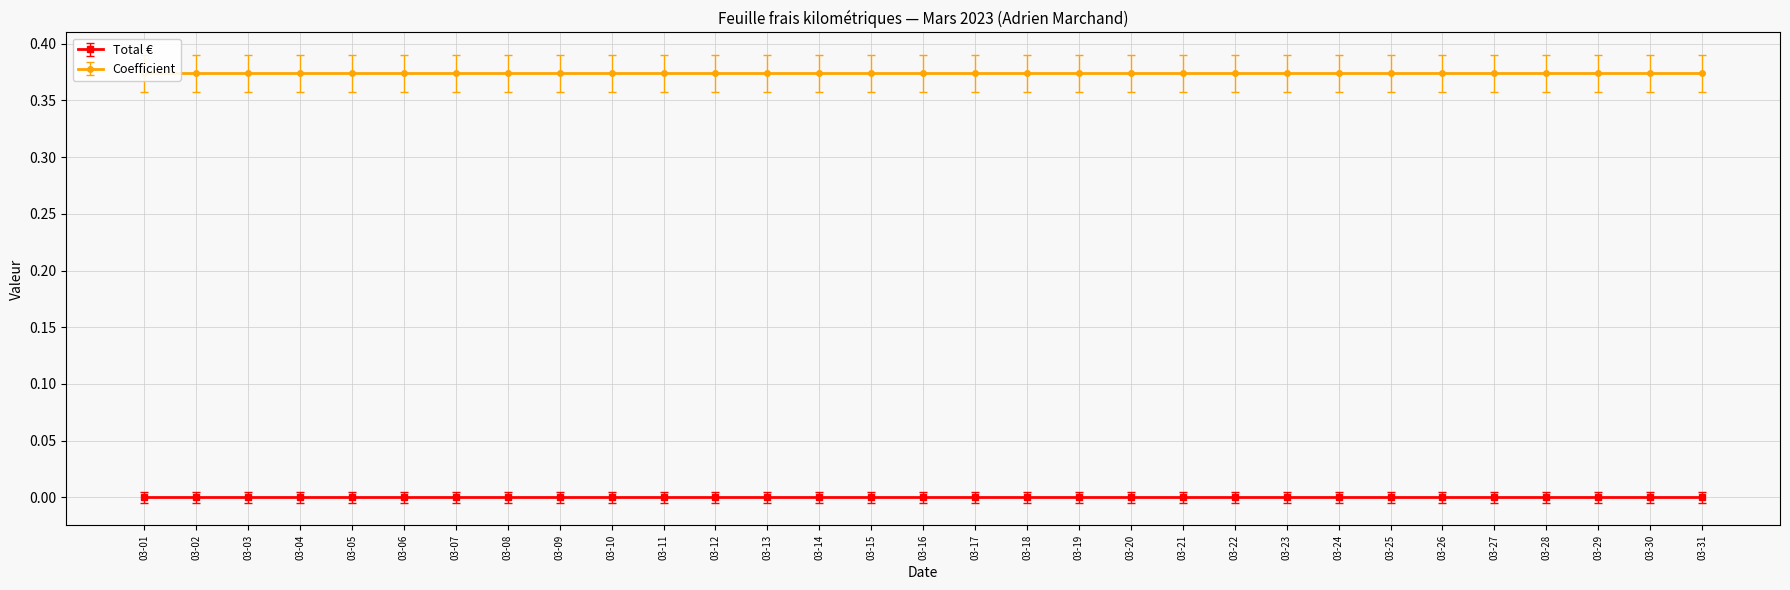

Reading right to left, what are all the values shown in this chart?

Total €: 2023-03-31=0.0	2023-03-30=0.0	2023-03-29=0.0	2023-03-28=0.0	2023-03-27=0.0	2023-03-26=0.0	2023-03-25=0.0	2023-03-24=0.0	2023-03-23=0.0	2023-03-22=0.0	2023-03-21=0.0	2023-03-20=0.0	2023-03-19=0.0	2023-03-18=0.0	2023-03-17=0.0	2023-03-16=0.0	2023-03-15=0.0	2023-03-14=0.0	2023-03-13=0.0	2023-03-12=0.0	2023-03-11=0.0	2023-03-10=0.0	2023-03-09=0.0	2023-03-08=0.0	2023-03-07=0.0	2023-03-06=0.0	2023-03-05=0.0	2023-03-04=0.0	2023-03-03=0.0	2023-03-02=0.0	2023-03-01=0.0
Coefficient: 2023-03-31=0.4	2023-03-30=0.4	2023-03-29=0.4	2023-03-28=0.4	2023-03-27=0.4	2023-03-26=0.4	2023-03-25=0.4	2023-03-24=0.4	2023-03-23=0.4	2023-03-22=0.4	2023-03-21=0.4	2023-03-20=0.4	2023-03-19=0.4	2023-03-18=0.4	2023-03-17=0.4	2023-03-16=0.4	2023-03-15=0.4	2023-03-14=0.4	2023-03-13=0.4	2023-03-12=0.4	2023-03-11=0.4	2023-03-10=0.4	2023-03-09=0.4	2023-03-08=0.4	2023-03-07=0.4	2023-03-06=0.4	2023-03-05=0.4	2023-03-04=0.4	2023-03-03=0.4	2023-03-02=0.4	2023-03-01=0.4